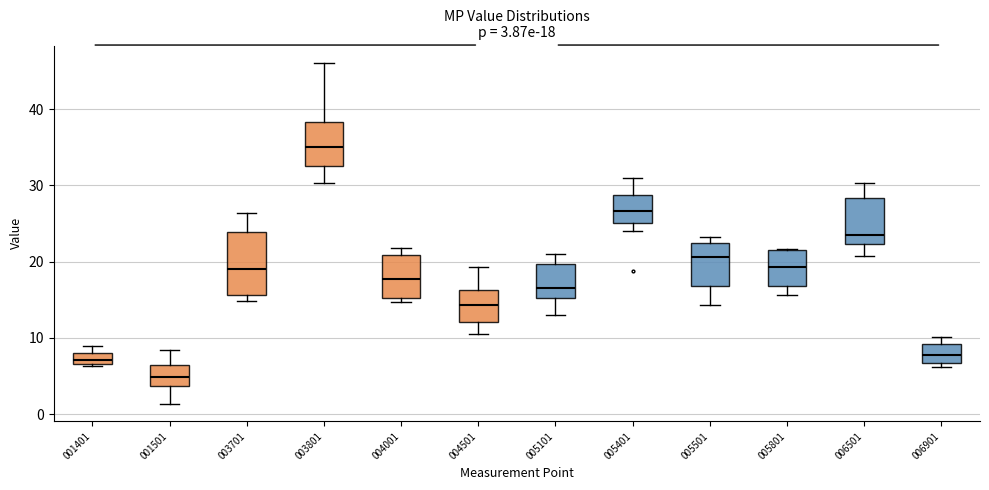

Which box is the tallest, from its lower edge to its upper edge?

003701